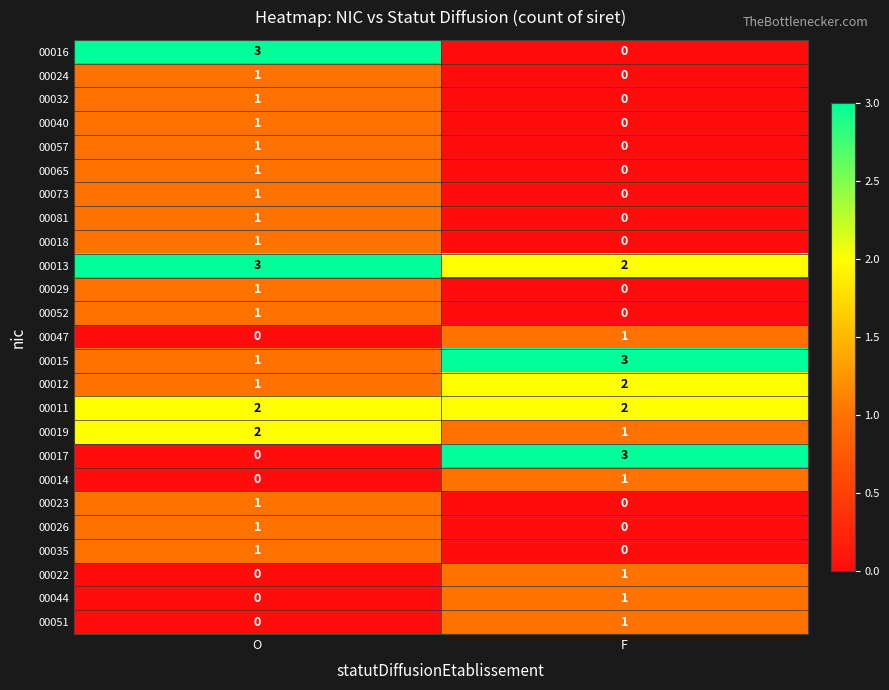

List the labels in order of 00057 value, largest first.

O, F